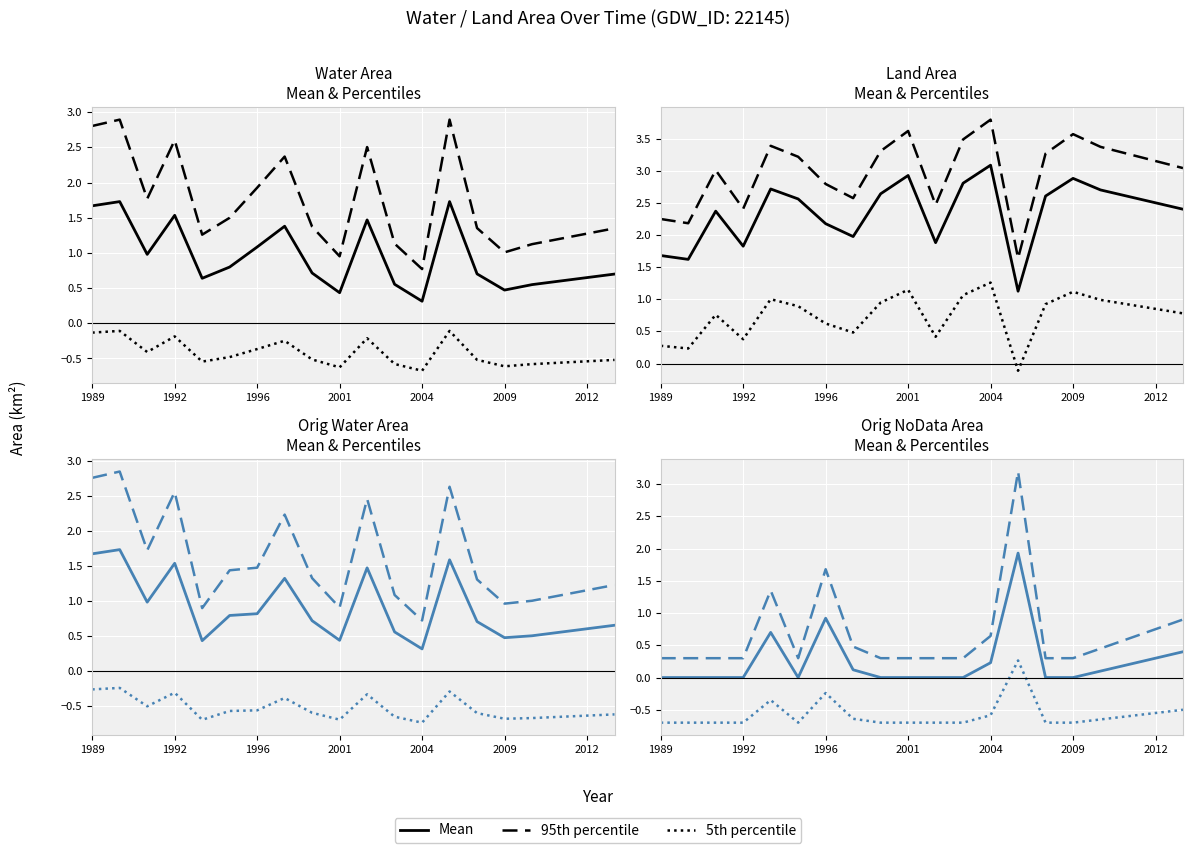

What is the label of the 17th point from the right?

1992